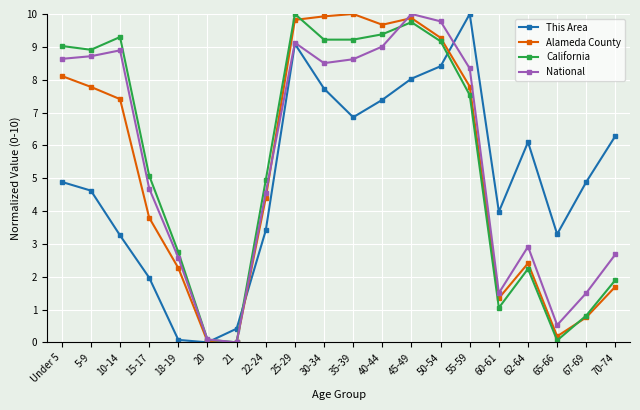

What is the total value across all series at 60-61?

7.9